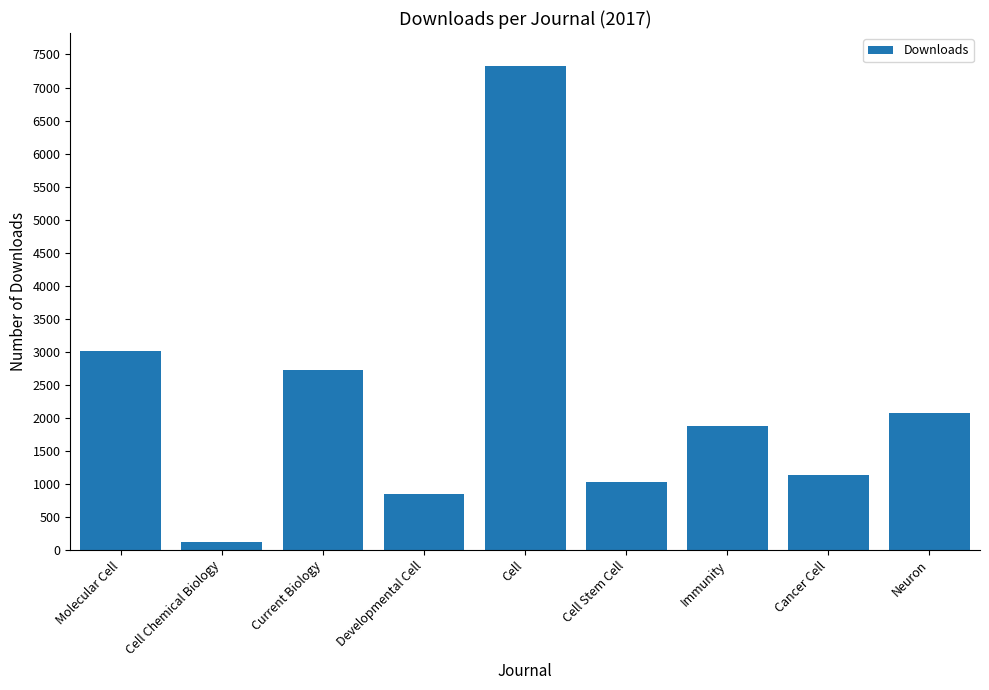

The chart shows a value of 9958 at Cell. True or false?

False